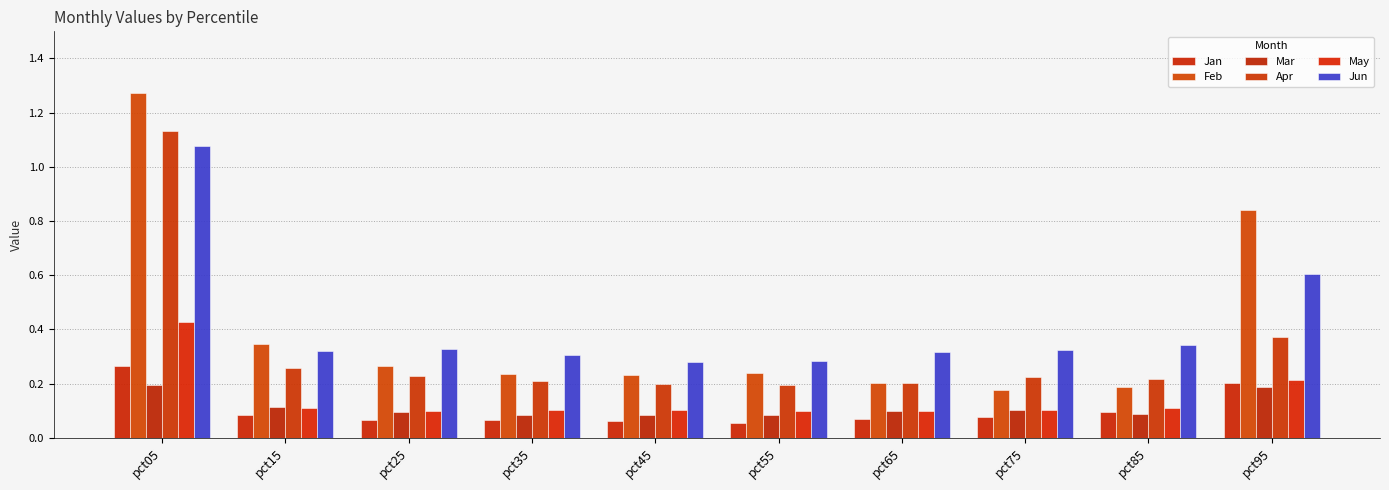

The Mar series shows 0.1 at pct05. True or false?

False